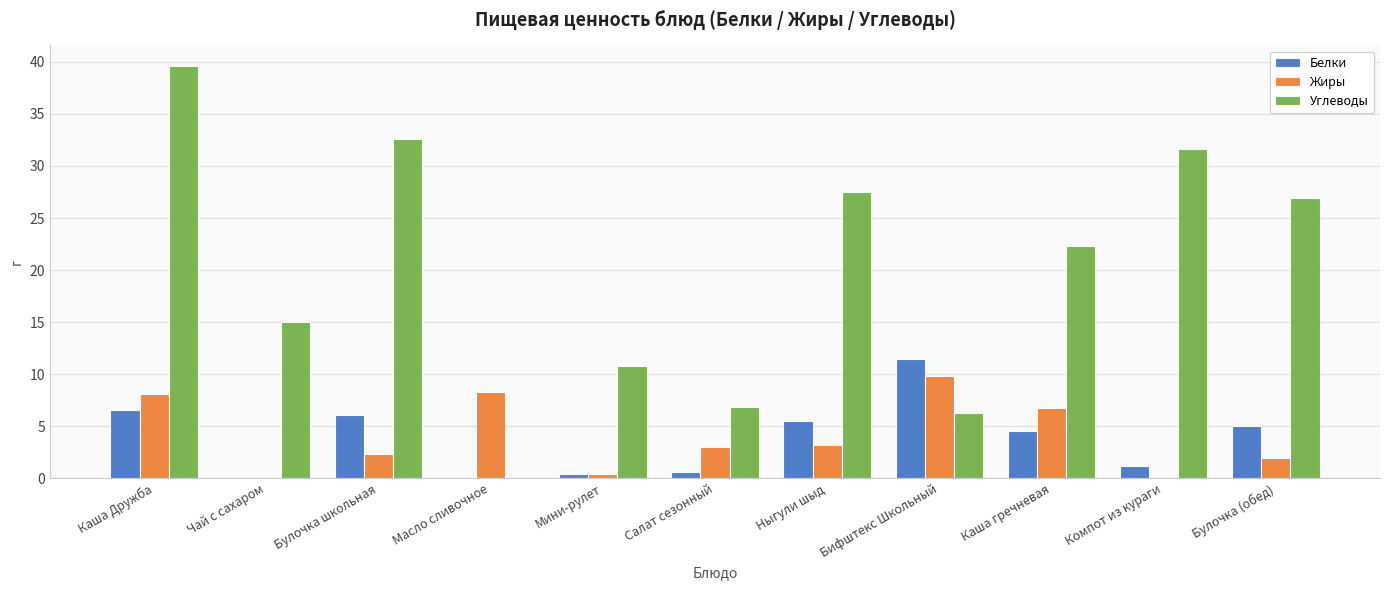

The Жиры series shows 5.5 at Ныгули шыд. True or false?

False